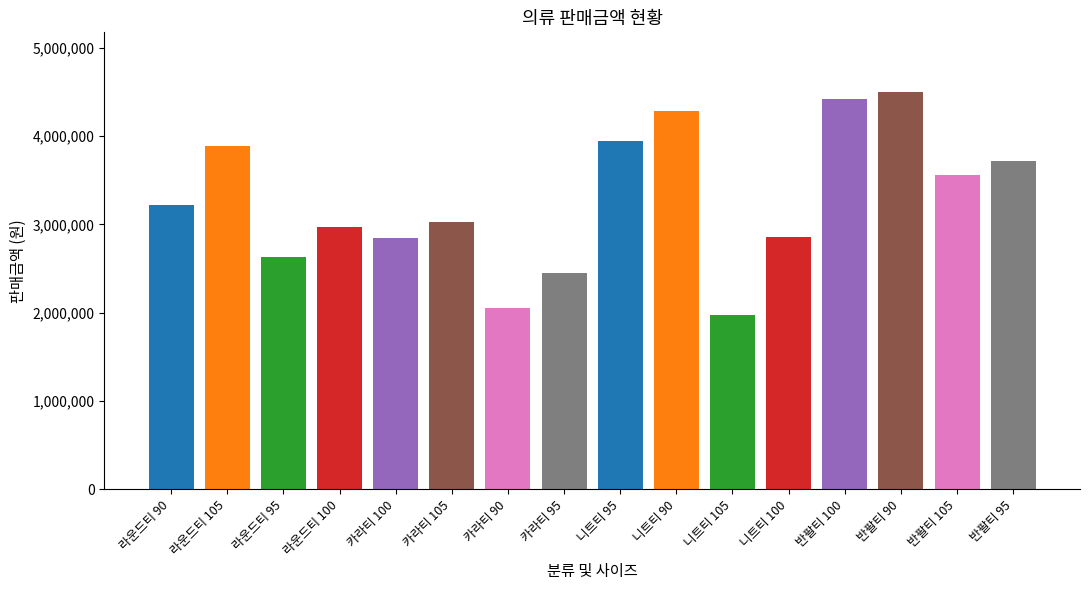

The value at 니트티 105 is 1974000. True or false?

True